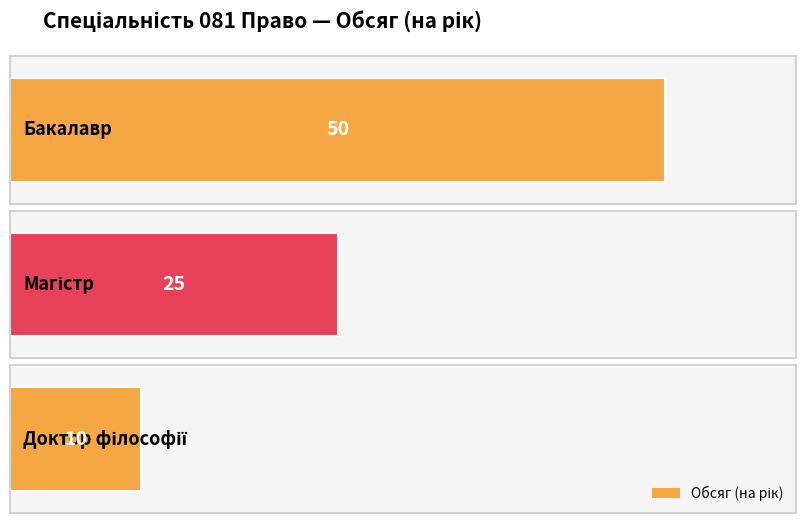

List the labels in order of value, largest first.

Бакалавр, Магістр, Доктор філософії